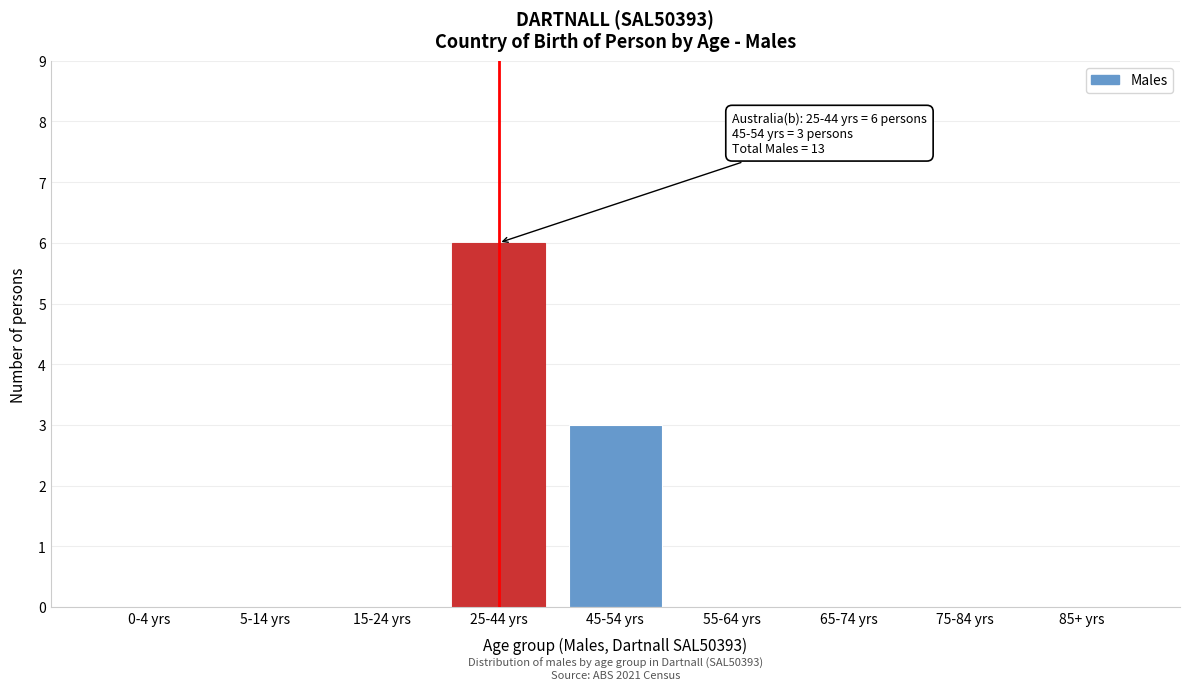

Reading left to right, transcribe all the data shown in this chart.

0-4 yrs=0	5-14 yrs=0	15-24 yrs=0	25-44 yrs=6	45-54 yrs=3	55-64 yrs=0	65-74 yrs=0	75-84 yrs=0	85+ yrs=0